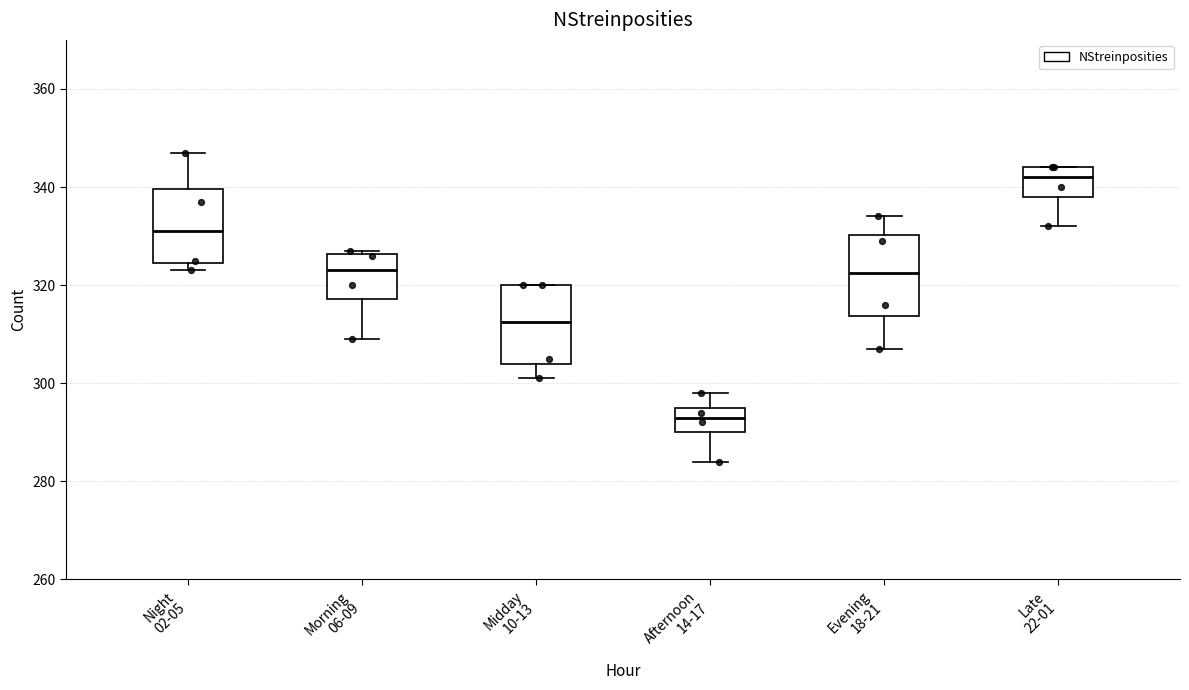

Where is the lower edge of the box for Night 02-05 on the y-axis? The values are not printed on the chart, so give them approximately, as read against the axis.

324